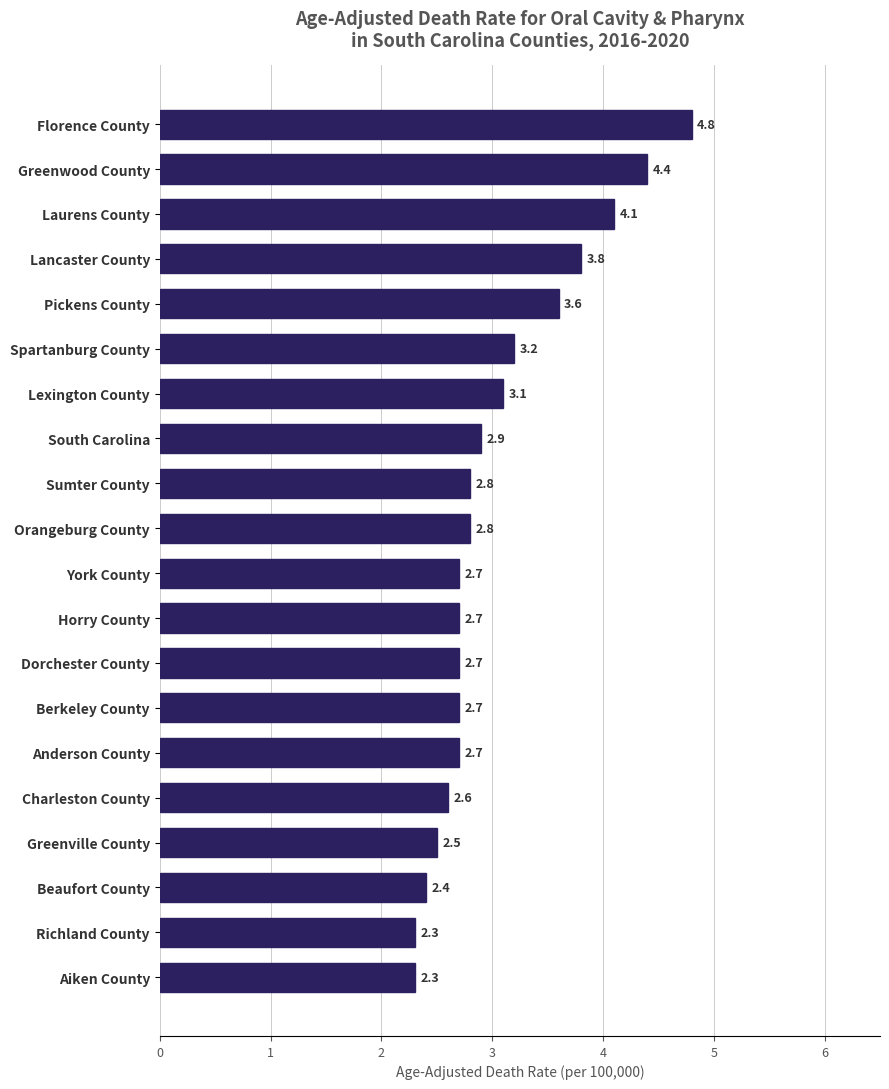

What is the maximum value shown in the chart?

4.8